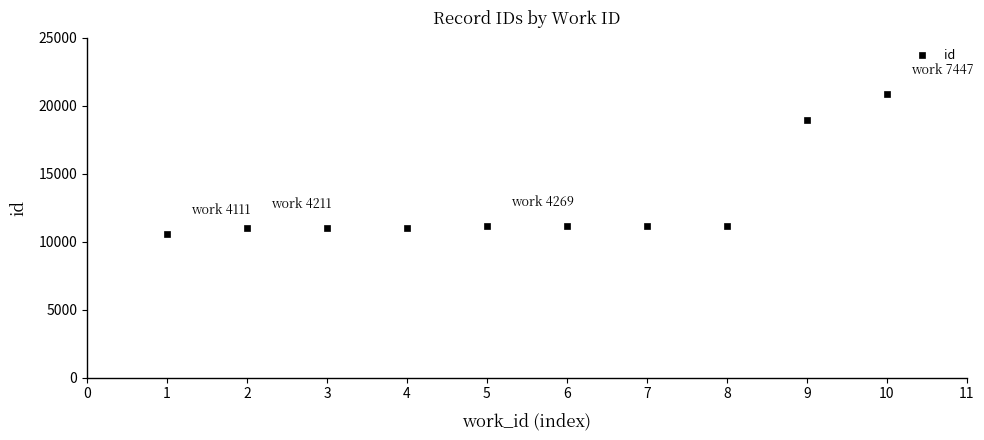

What is the greatest value displayed?

20852